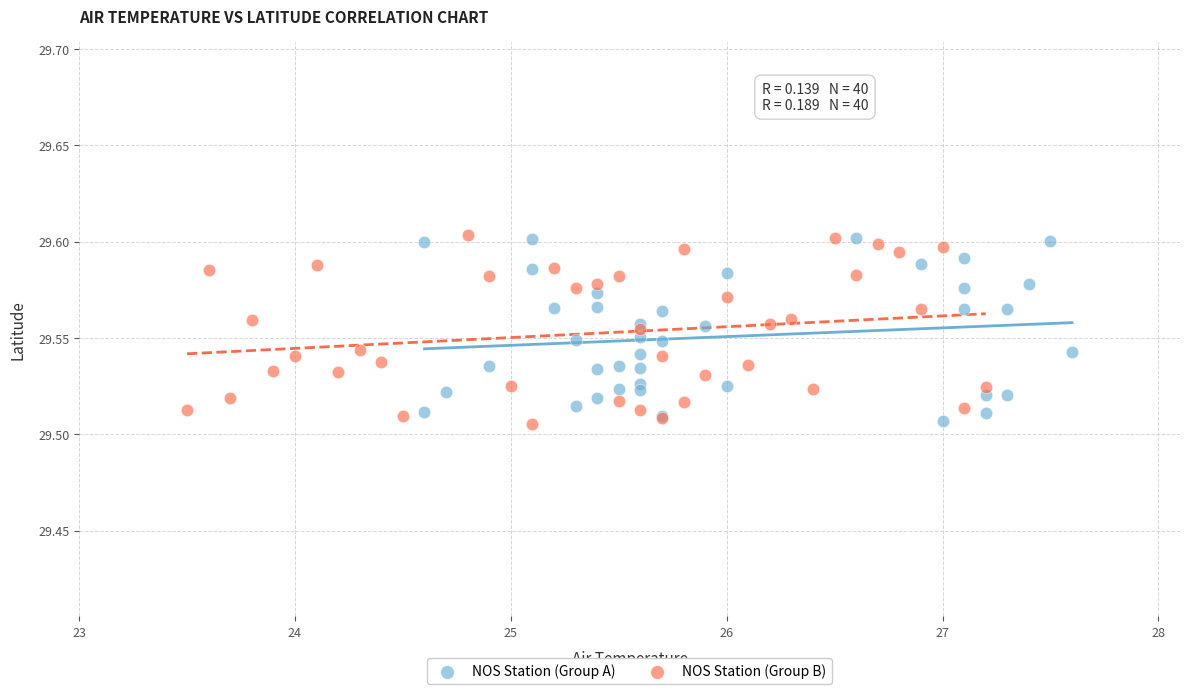

What are all the series names shown in the legend?

NOS Station (Group A), NOS Station (Group B)